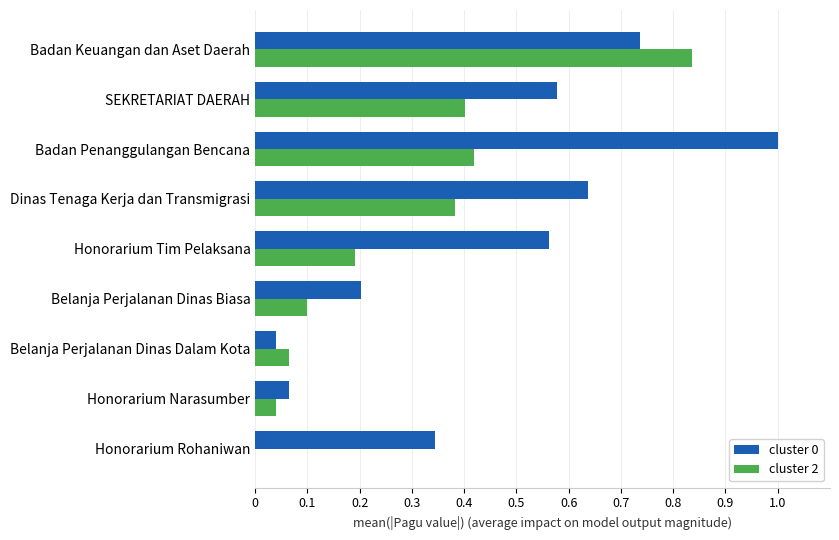

At which label is cluster 0 closest to 0?

Belanja Perjalanan Dinas Dalam Kota